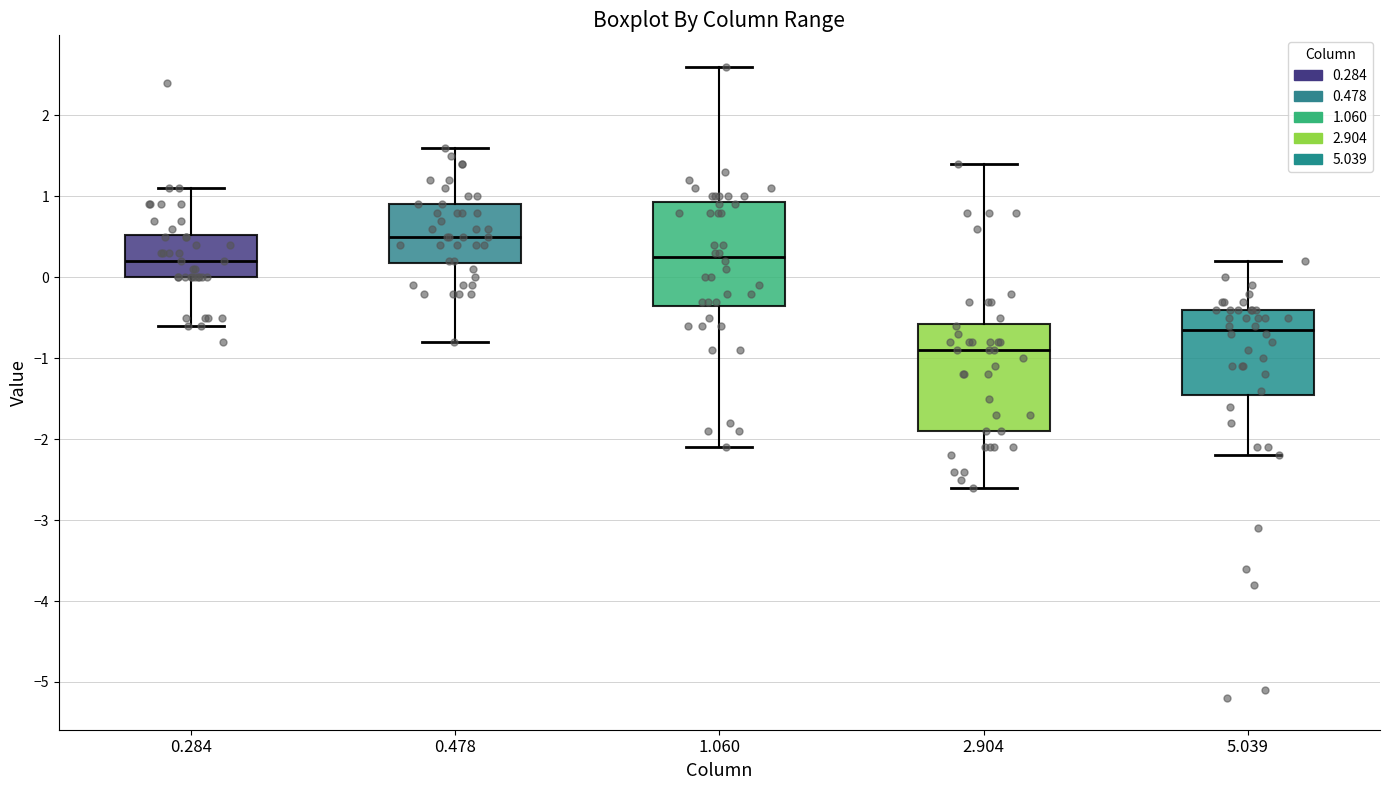

Reading left to right, read every box against the y-axis: the position of its median line, the range the box covers, and the ends of its whiskers. The values are not printed on the chart, so give them approximately, as read against the axis.

0.284: median 0.2, box 0.0 to 0.5, whiskers -0.6 to 1.1
0.478: median 0.5, box 0.2 to 0.9, whiskers -0.8 to 1.6
1.060: median 0.3, box -0.3 to 0.9, whiskers -2.1 to 2.6
2.904: median -0.9, box -1.9 to -0.6, whiskers -2.6 to 1.4
5.039: median -0.6, box -1.4 to -0.4, whiskers -2.2 to 0.2